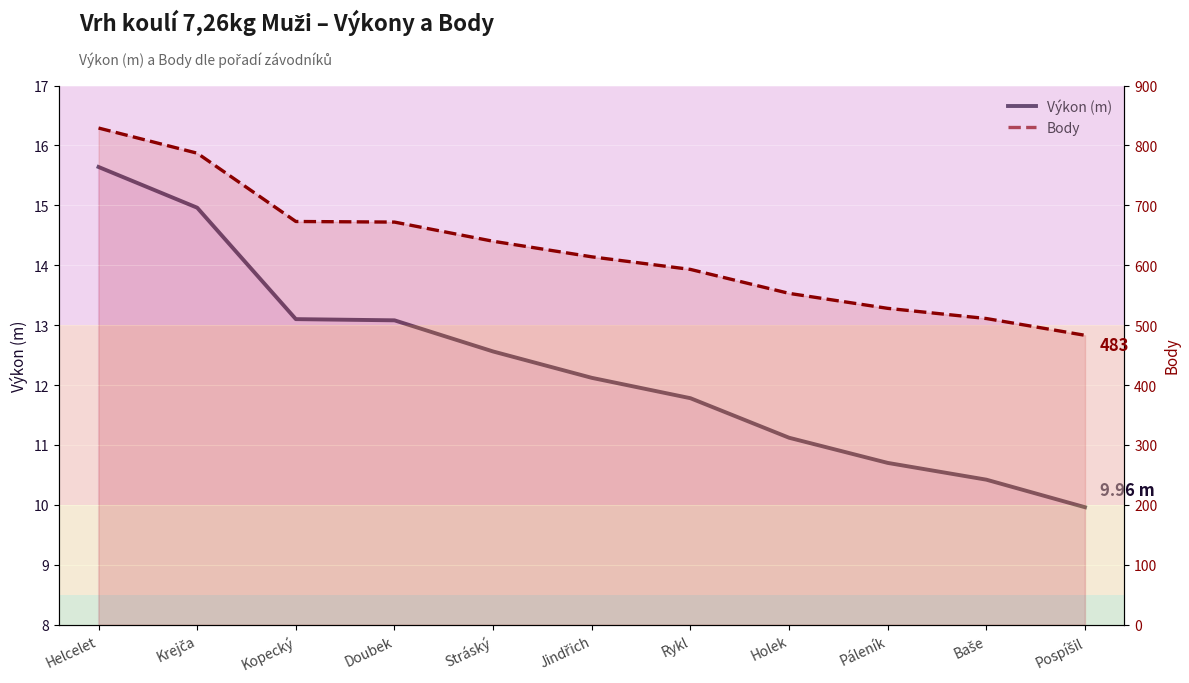

Does the chart display data point markers on the line(s)?

No